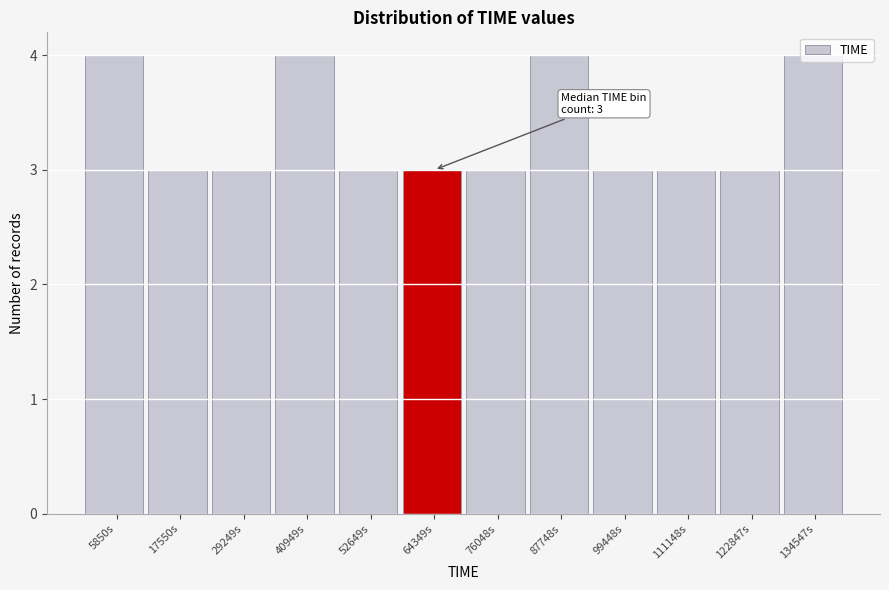

What is the average value?

3